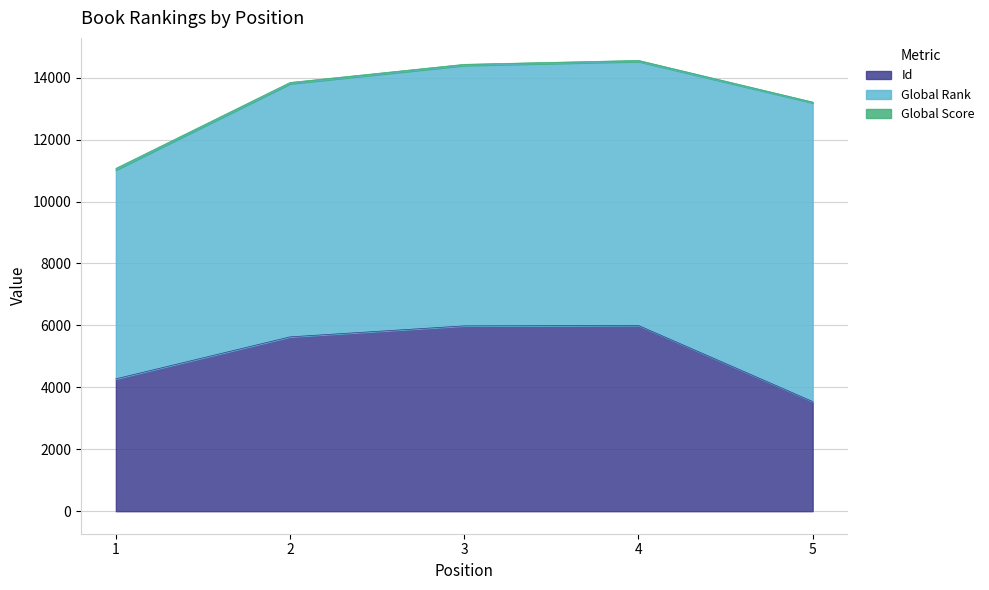

True or false: Global Score and Id cross at least once.

False